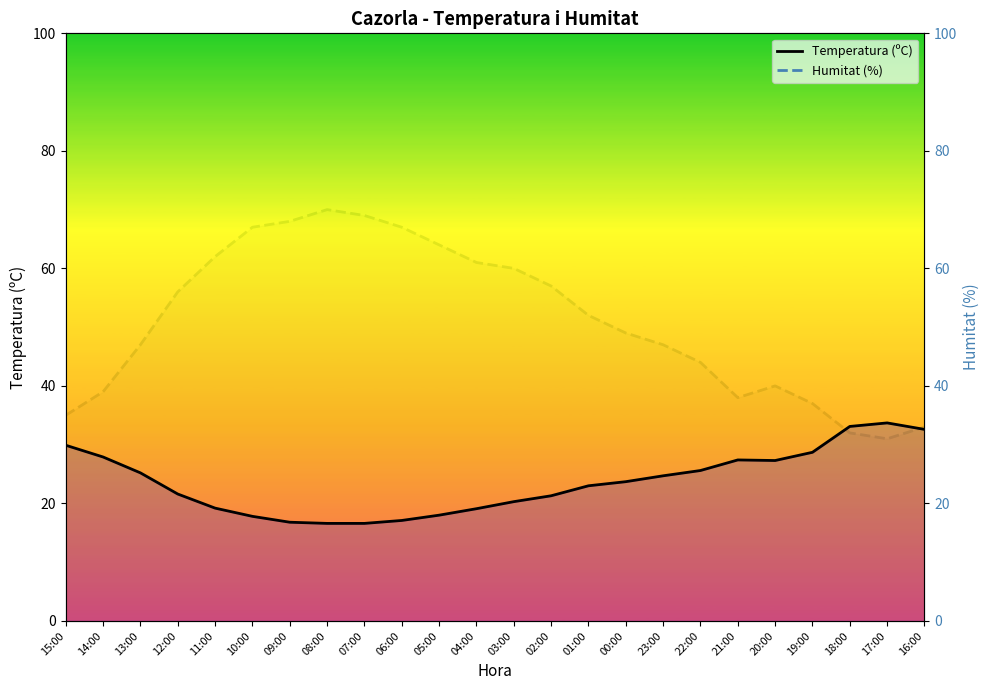

True or false: Humitat (%) and Temperatura (ºC) cross at least once.

True